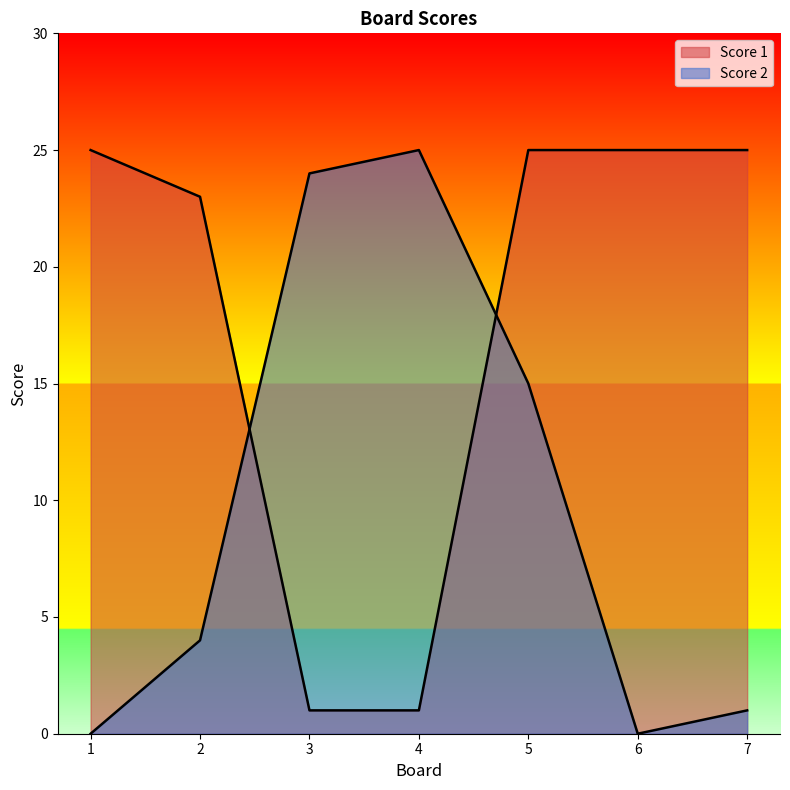

True or false: Score 2 has a value of 0 at 7.

False